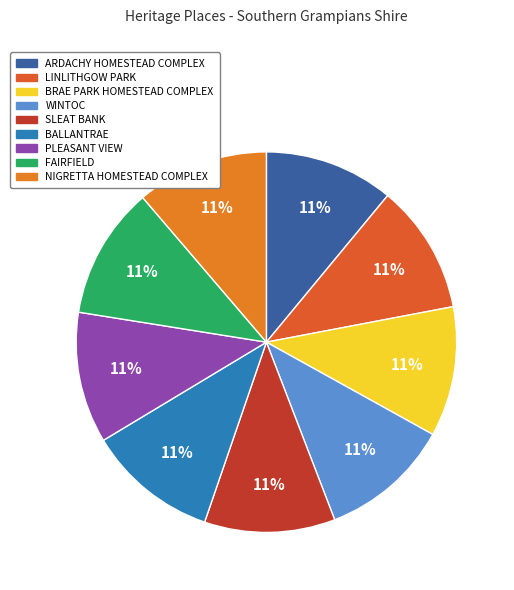

Is there any slice that represents more than half of the pie?

No